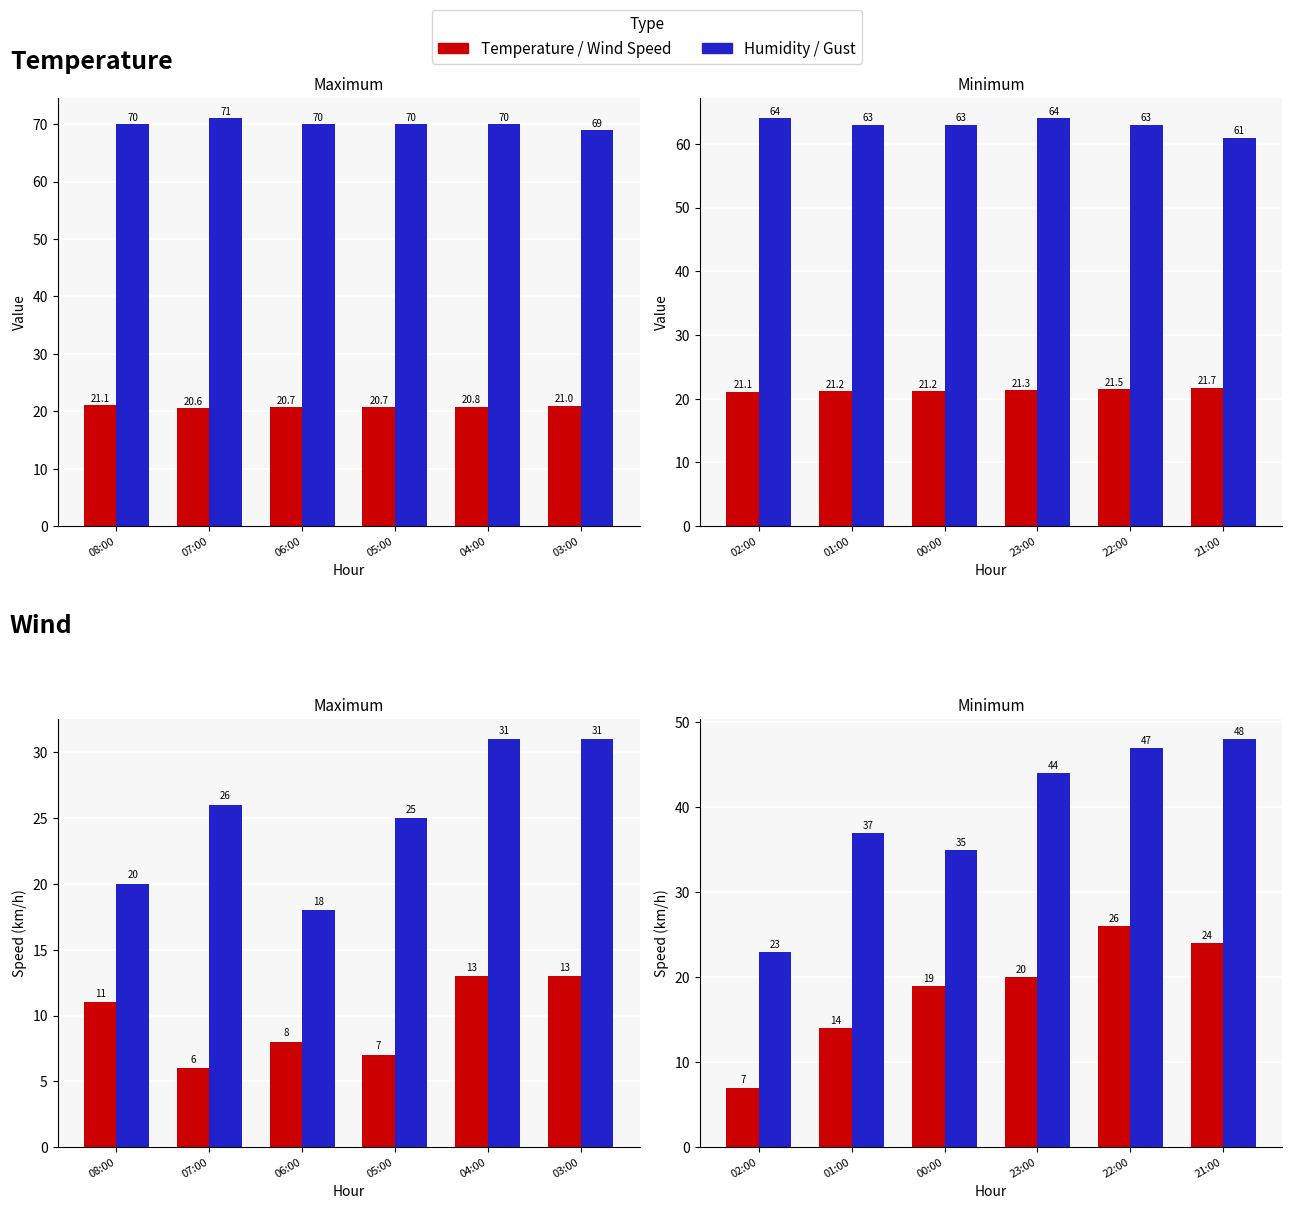

What is the value of the Wind Speed (km/h) bar at the 3rd from the left?

19.0